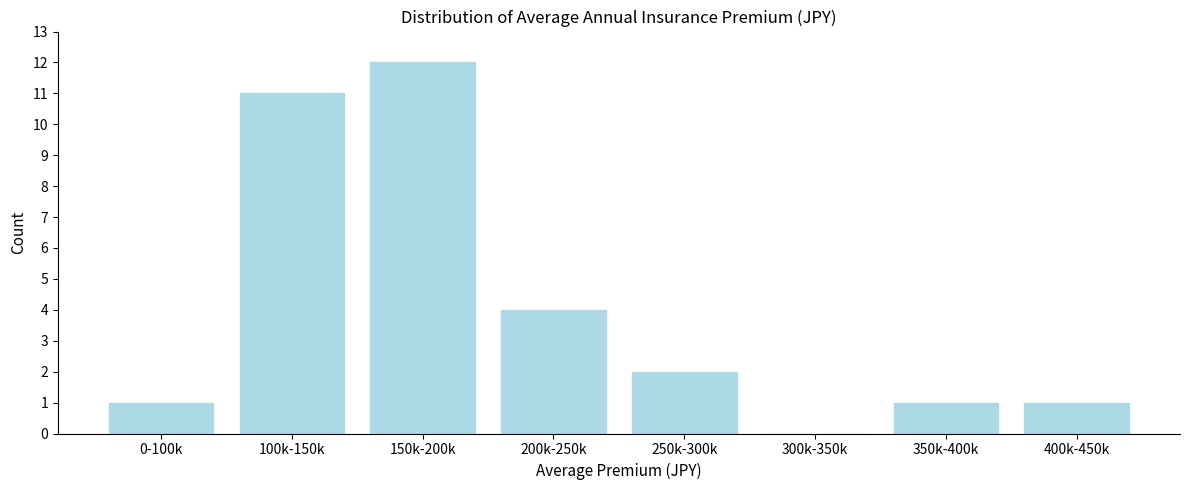

Reading left to right, transcribe all the data shown in this chart.

0-100k=1	100k-150k=11	150k-200k=12	200k-250k=4	250k-300k=2	300k-350k=0	350k-400k=1	400k-450k=1